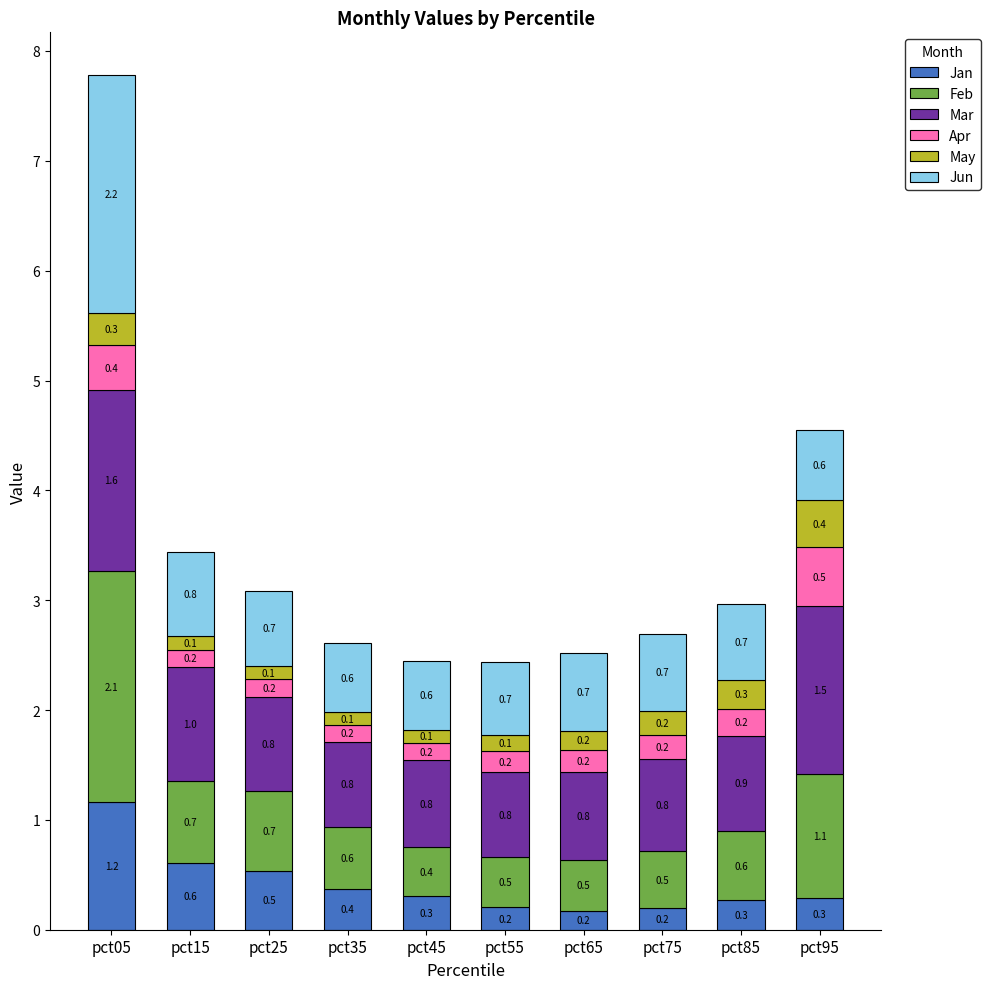

What is the total value across all series at pct15?

3.4